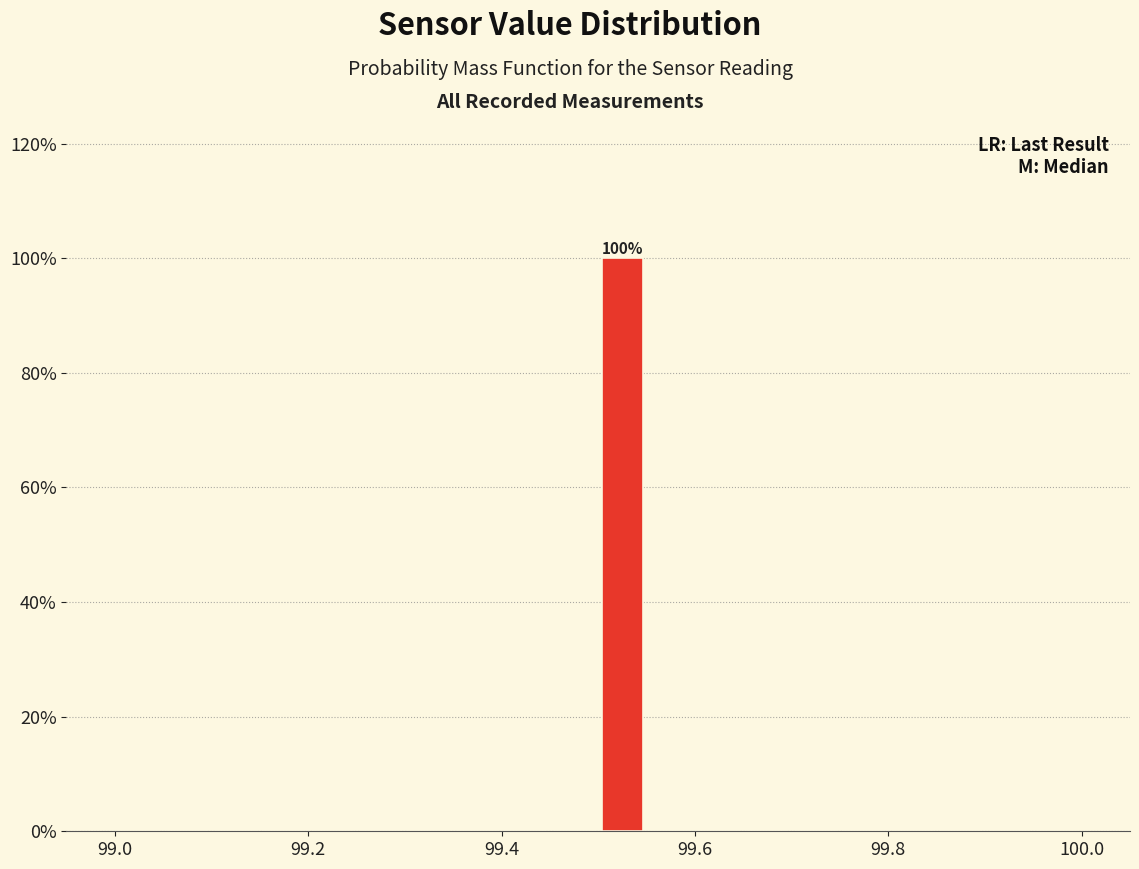

Read against the x-axis, roughly where is the centre of the tallest bar?

99.52